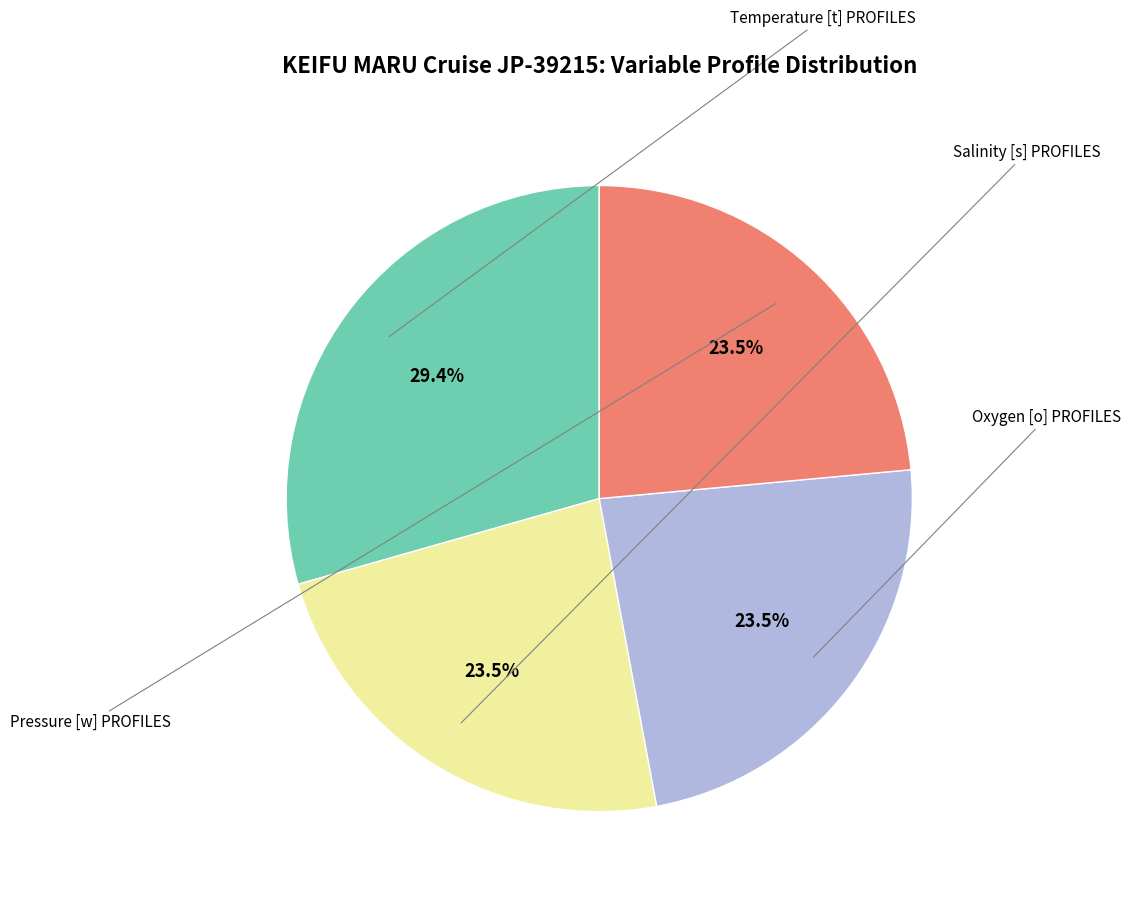

Is there any slice that represents more than half of the pie?

No